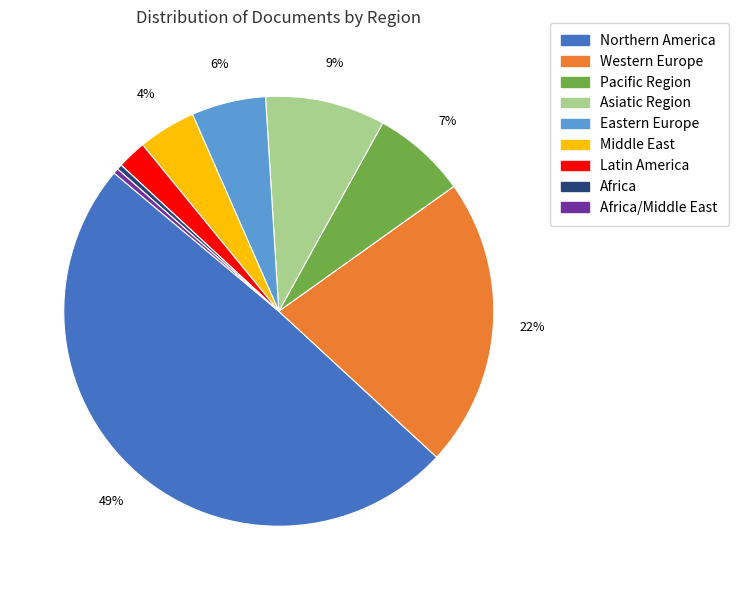

To the nearest percent, what is the difference between the largest and smallest slice percentages?

49%